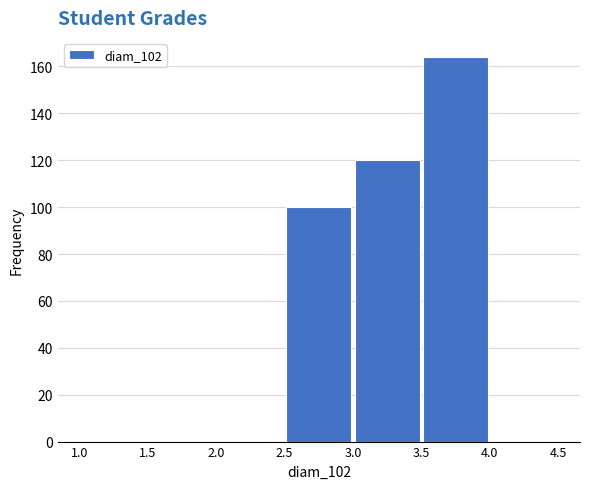

Reading left to right, transcribe this chart: for each bar, give the range it covers on the x-axis and its height. The values are not printed on the chart, so give them approximately, as read against the axis.

1.0 to 1.5: 0
1.5 to 2.0: 0
2.0 to 2.5: 0
2.5 to 3.0: 100
3.0 to 3.5: 120
3.5 to 4.0: 164
4.0 to 4.5: 0